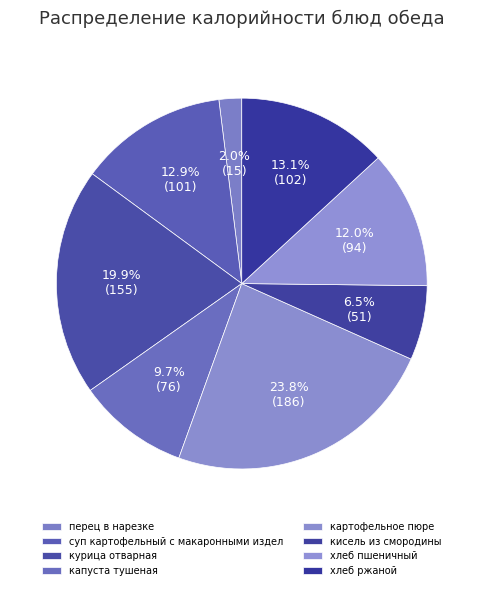

To the nearest percent, what percentage of the pie is хлеб ржаной?

13%